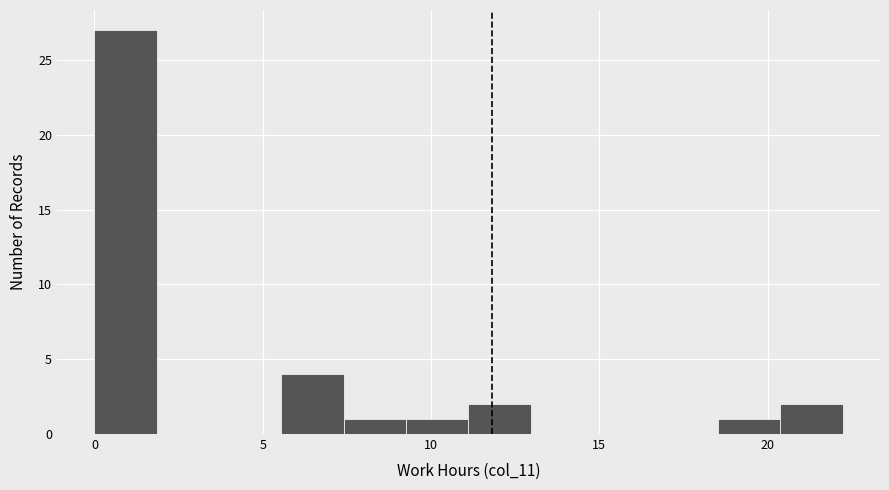

Around what value on the x-axis is the tallest bar? Give the approximate position of its centre, as read against the axis.

1.0